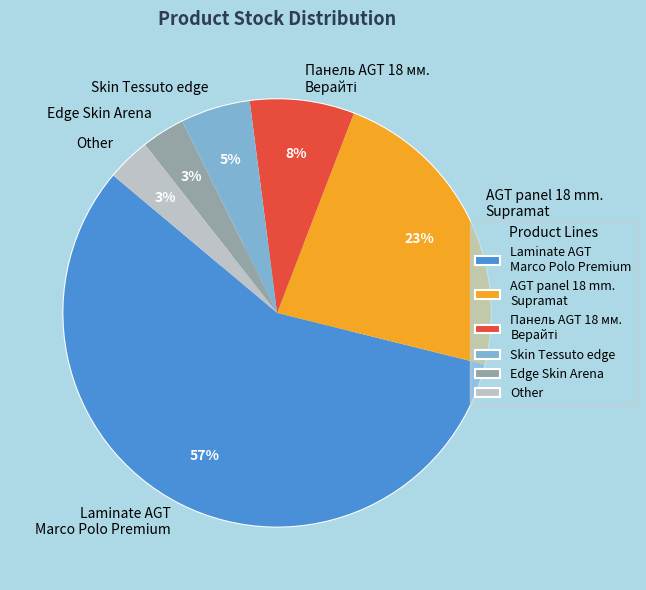

Is it true that Skin Tessuto edge is 5% of the pie?

True